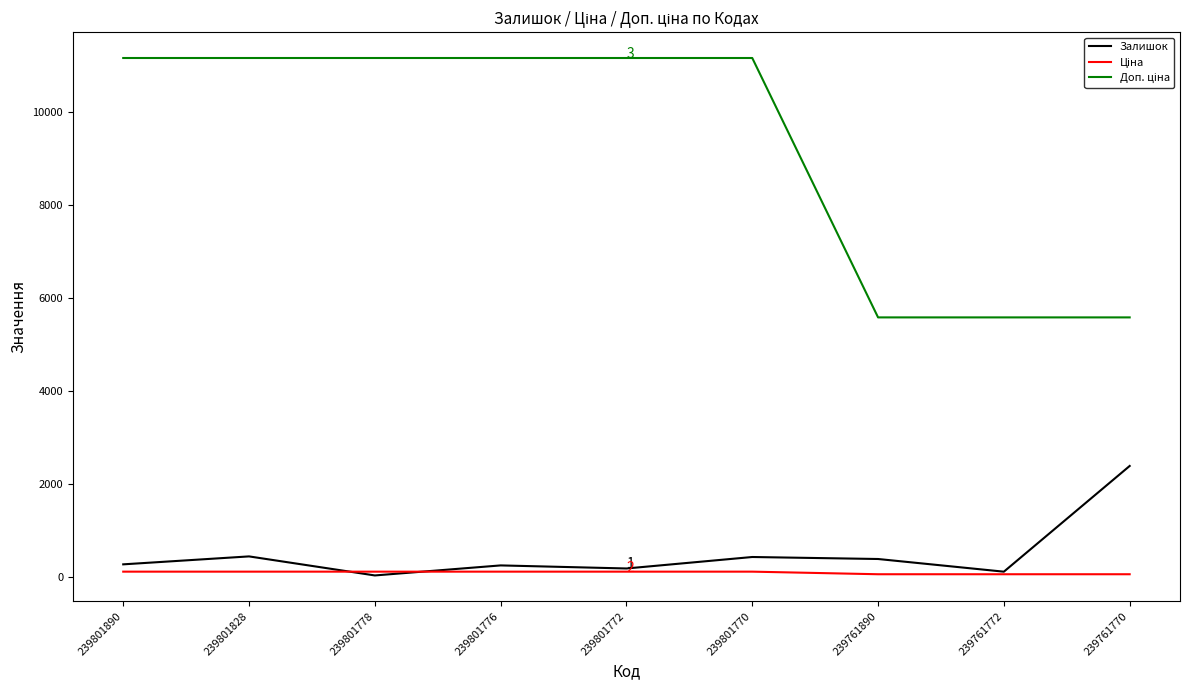

True or false: Залишок has a value of 384.0 at 239761890.

True